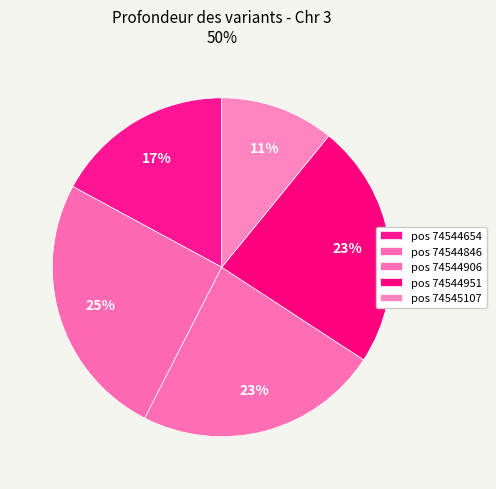

Count the number of slices in the pie.

5